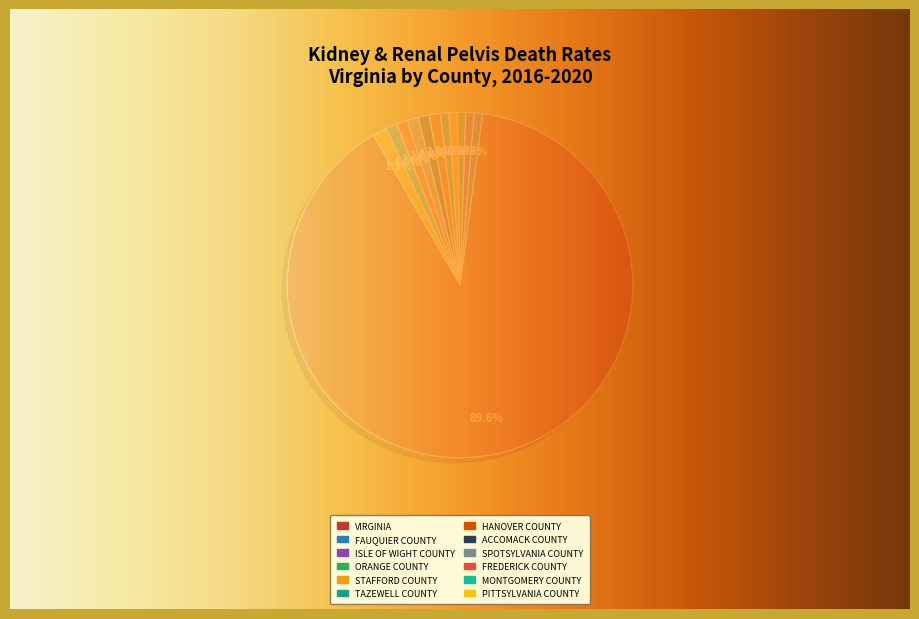

Does any single category account for the majority?

Yes